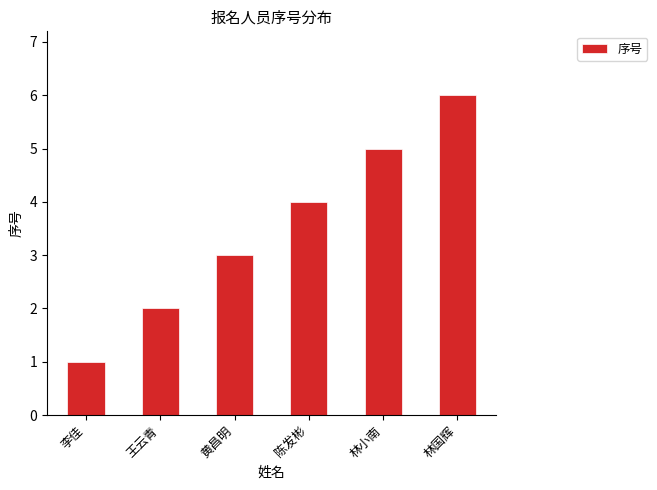

At which label is the value closest to 3?

黄昌明